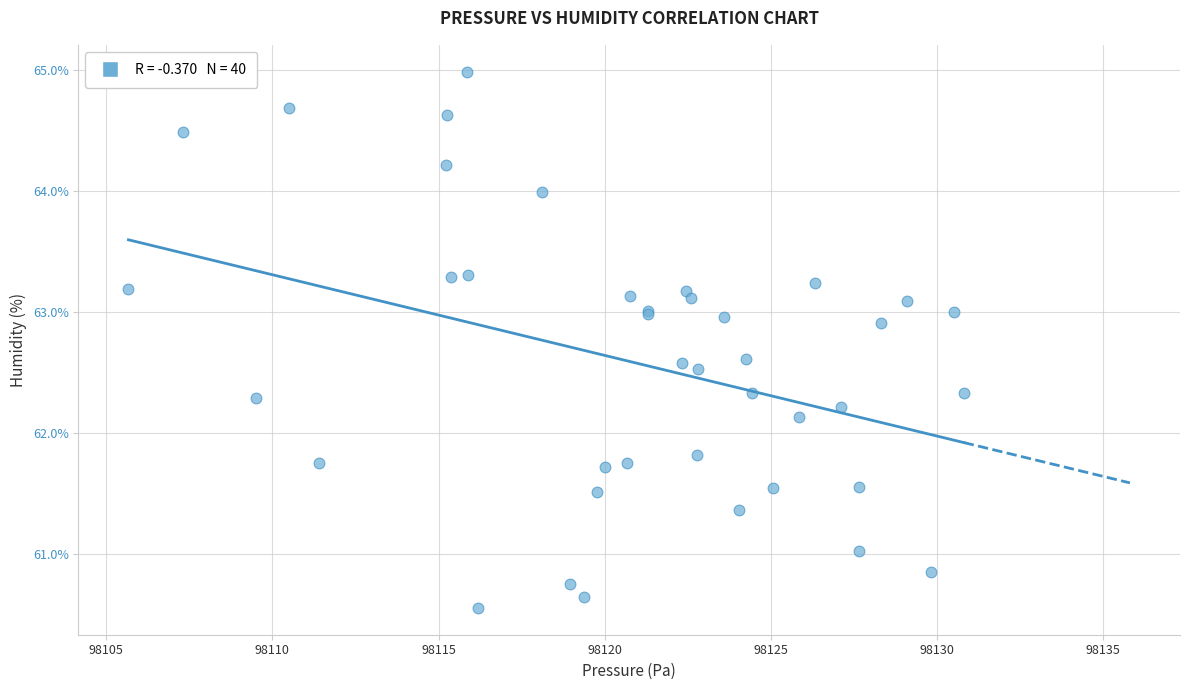

What Y value in the scatter plot is closest to 62?

62.1